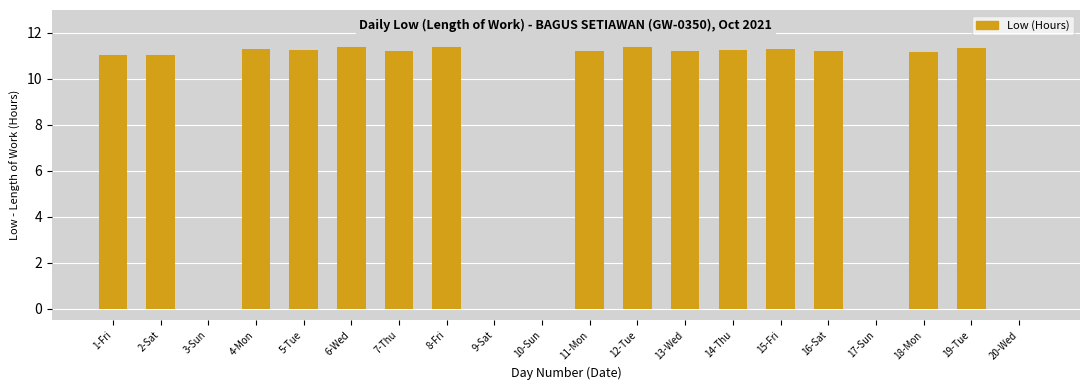

What is the sum of all values?

168.7